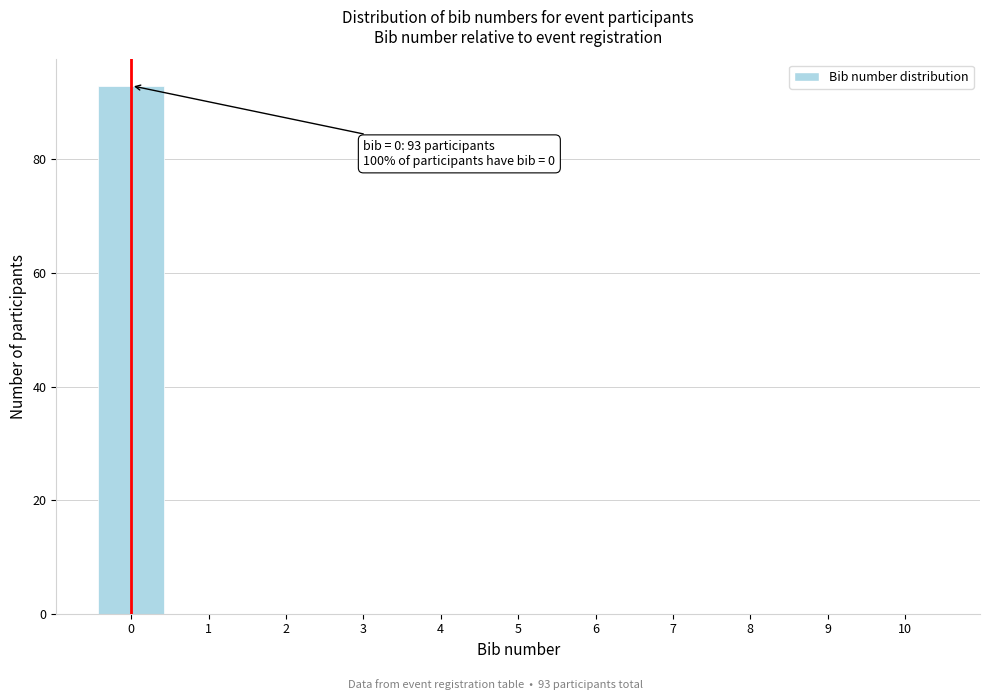

Which range on the x-axis has the tallest bar?

-0.5 to 0.5